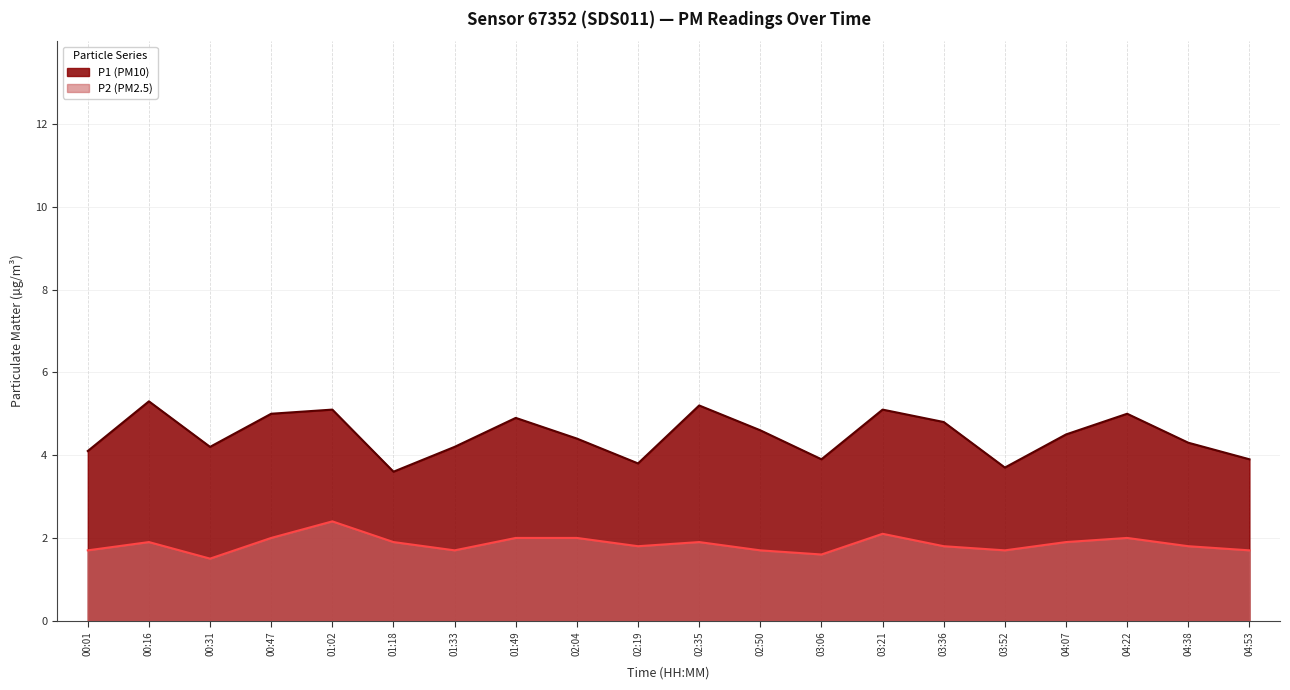

The P1 series shows 3.8 at 02:19. True or false?

True